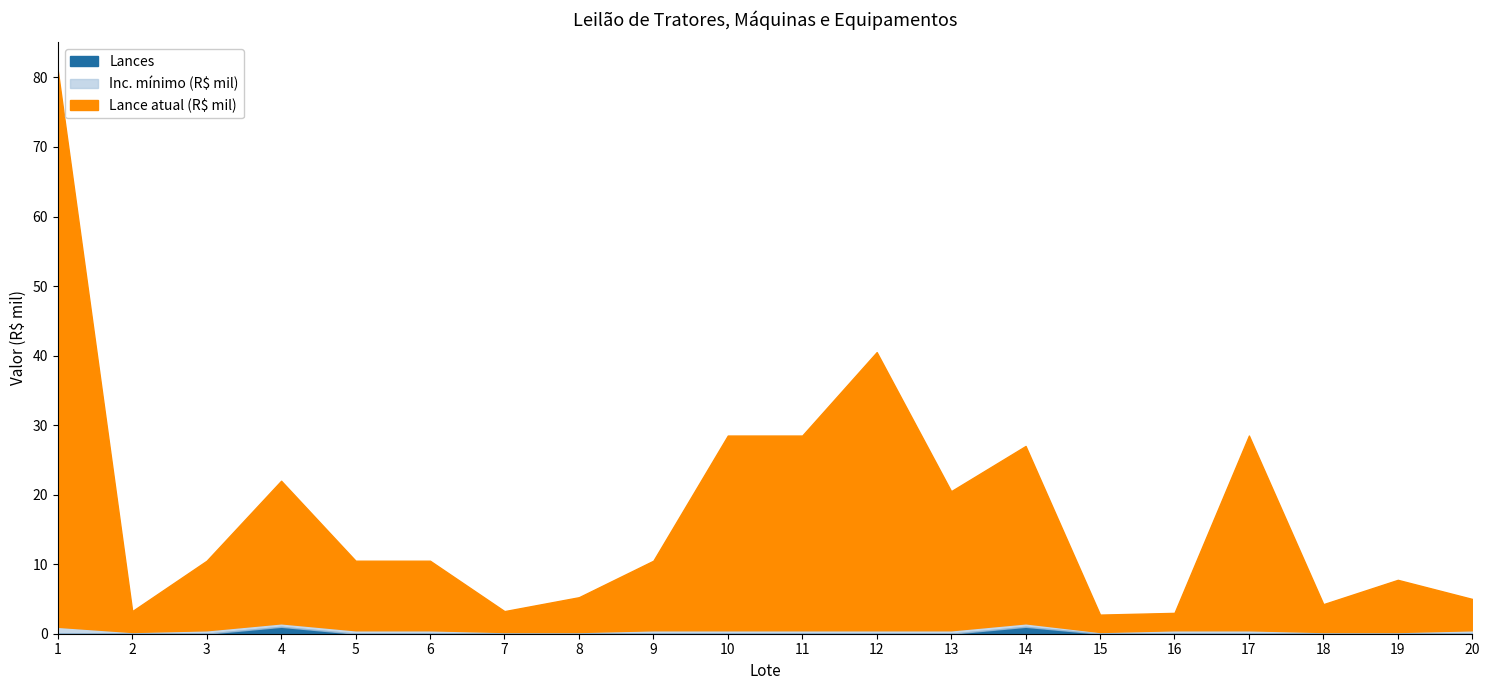

True or false: Lances and Lance atual (R$ mil) intersect in this chart.

False